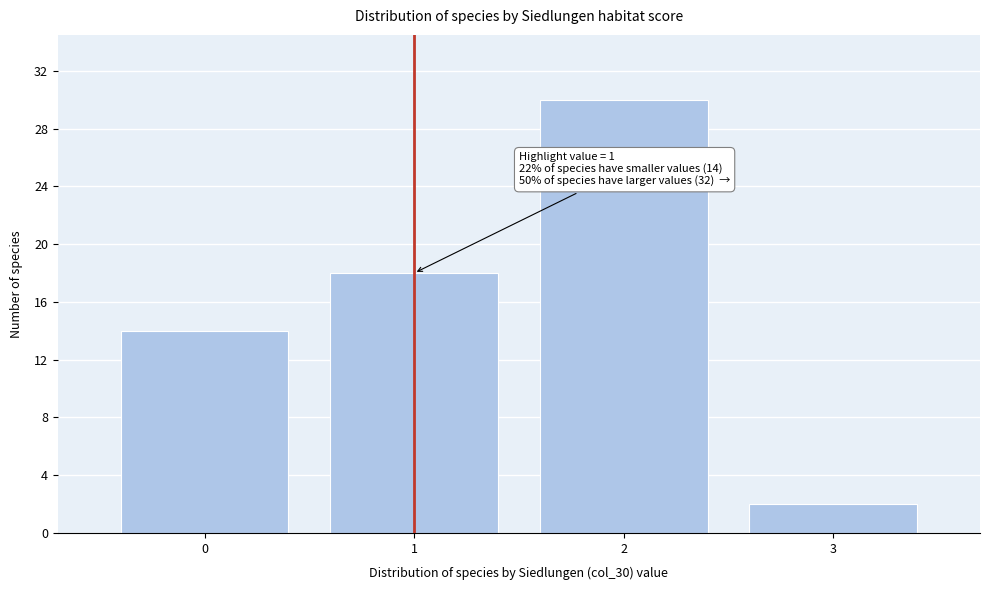

Over which range of the x-axis is the bar tallest?

1.5 to 2.5